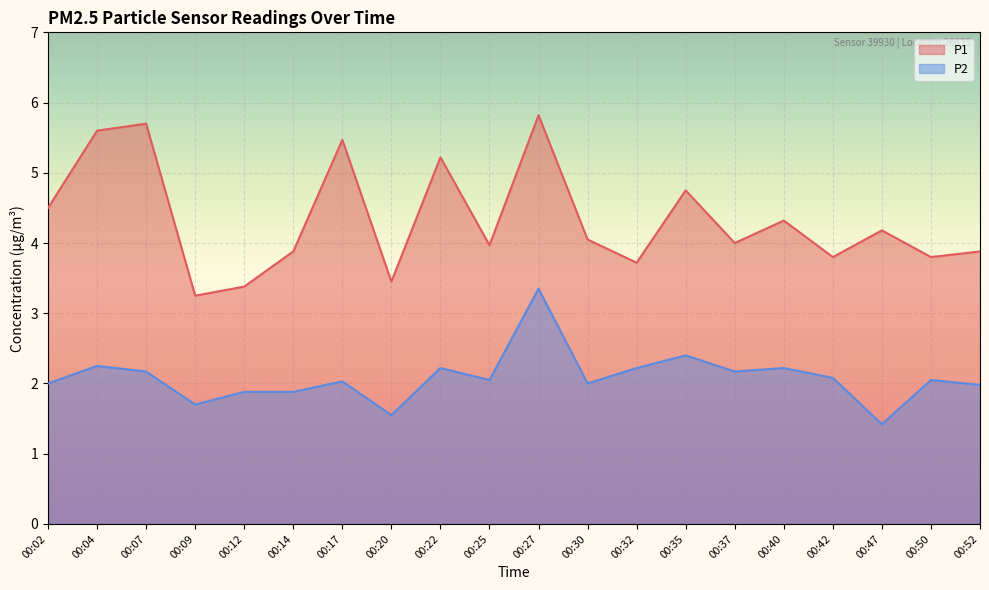

What is the average value of the P2 series?

2.1